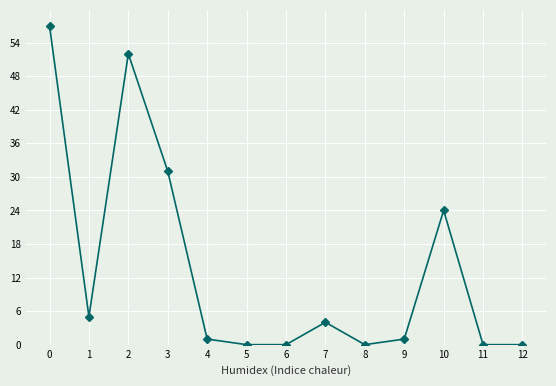

True or false: the data has more than 2 interior local peaks.

True